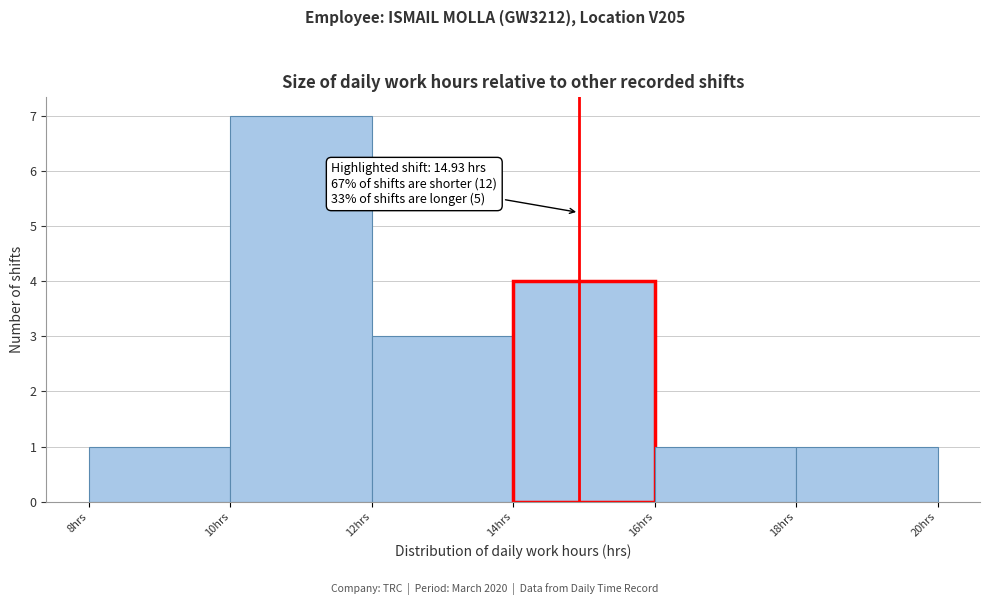

Over which range of the x-axis is the bar tallest?

10 to 12